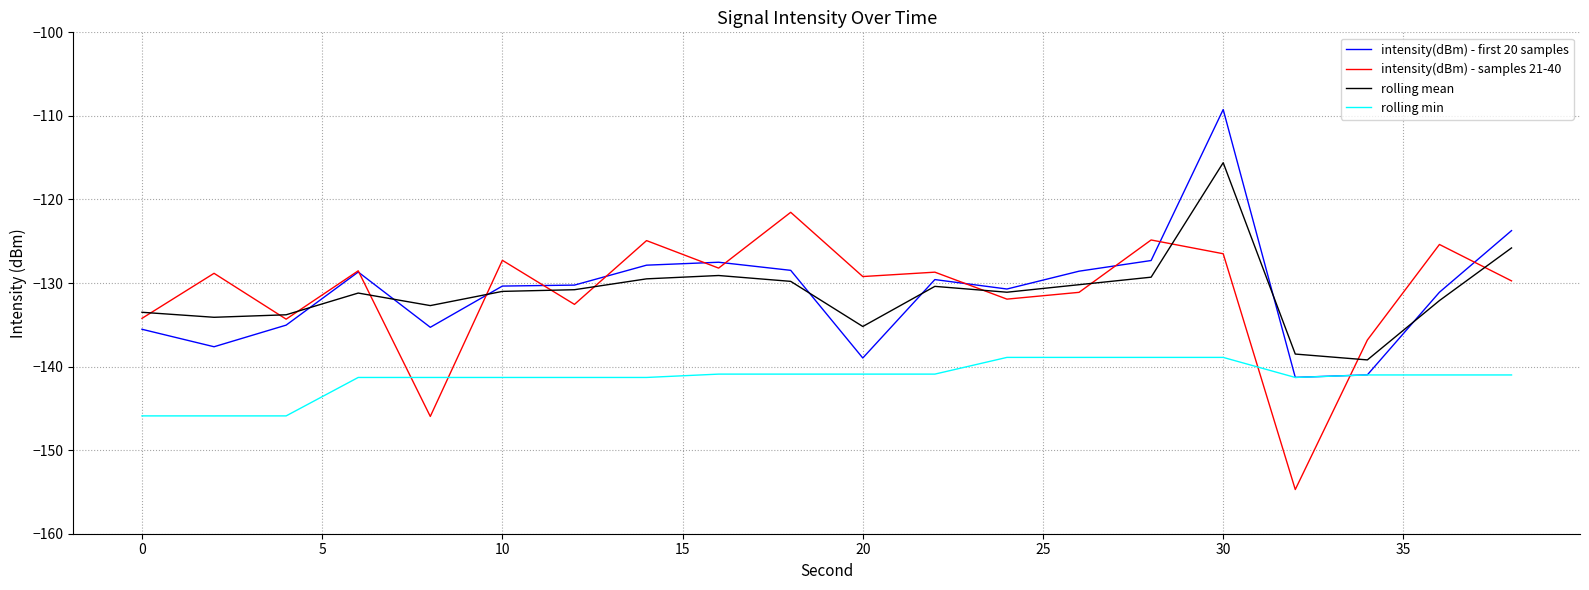

Rank the series by their maximum value, from highest to lowest.

intensity(dBm) - first 20 samples, rolling mean, intensity(dBm) - samples 21-40, rolling min